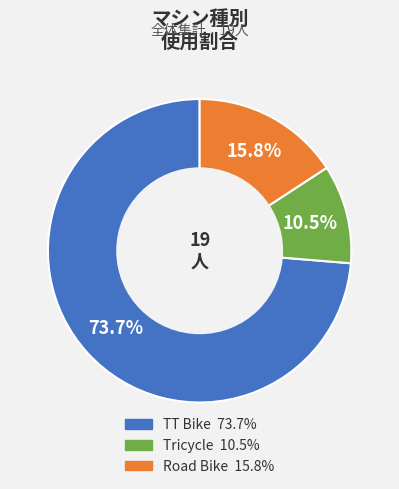

Is the sum of TT Bike and Tricycle greater than half?

Yes